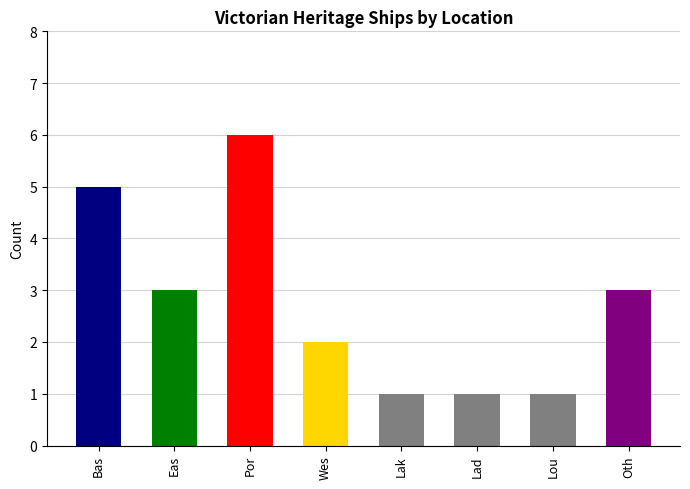

Rank the categories by value from highest to lowest.

Port Phillip, Bass Strait, East Coast, Other, West Coast, Lakes Entrance, Lady Bay, Louttit Bay